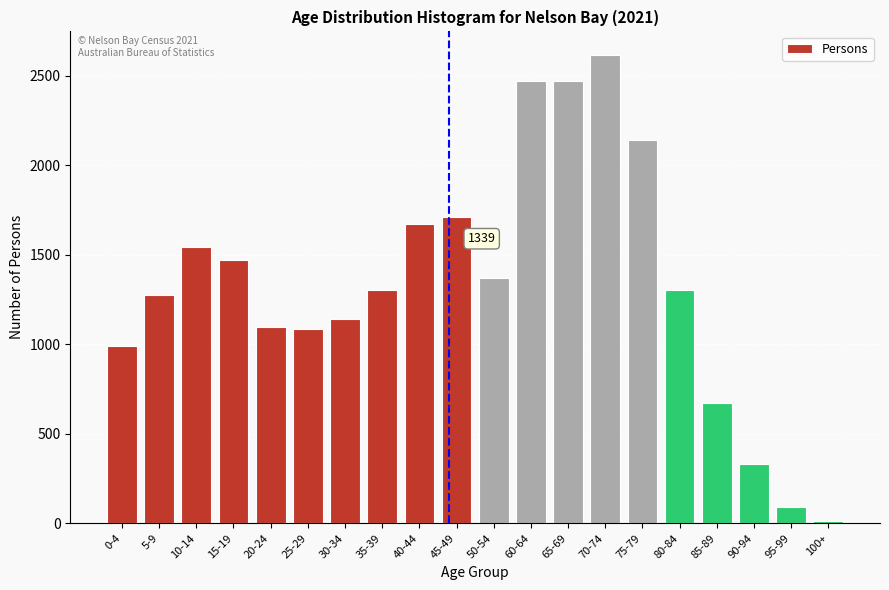

The value at 20-24 is 1097. True or false?

True